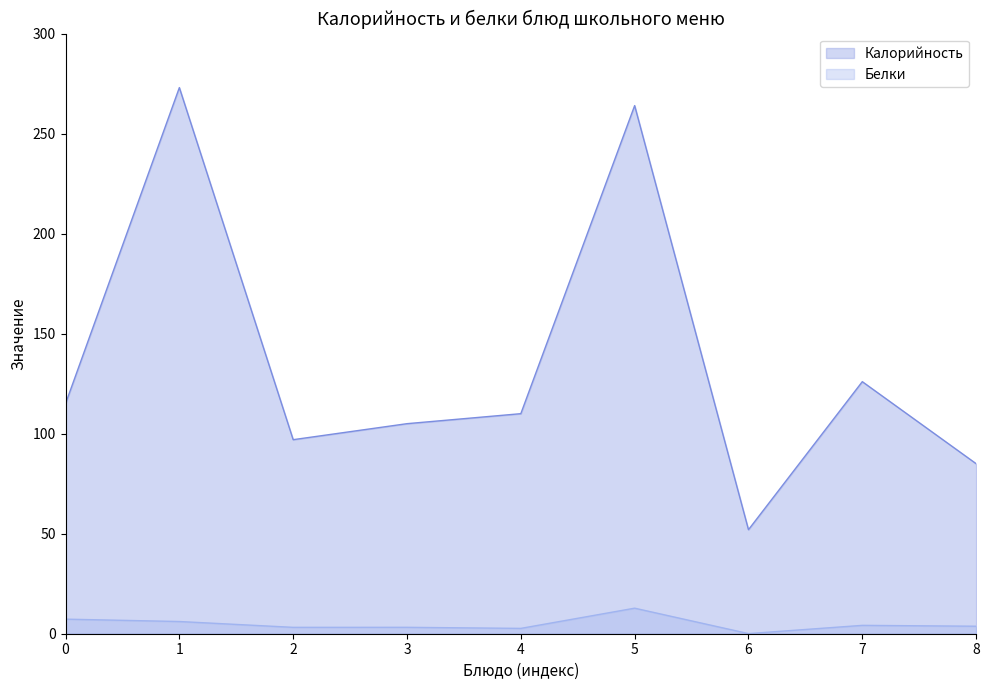

How many interior local peaks does the Белки series have?

3